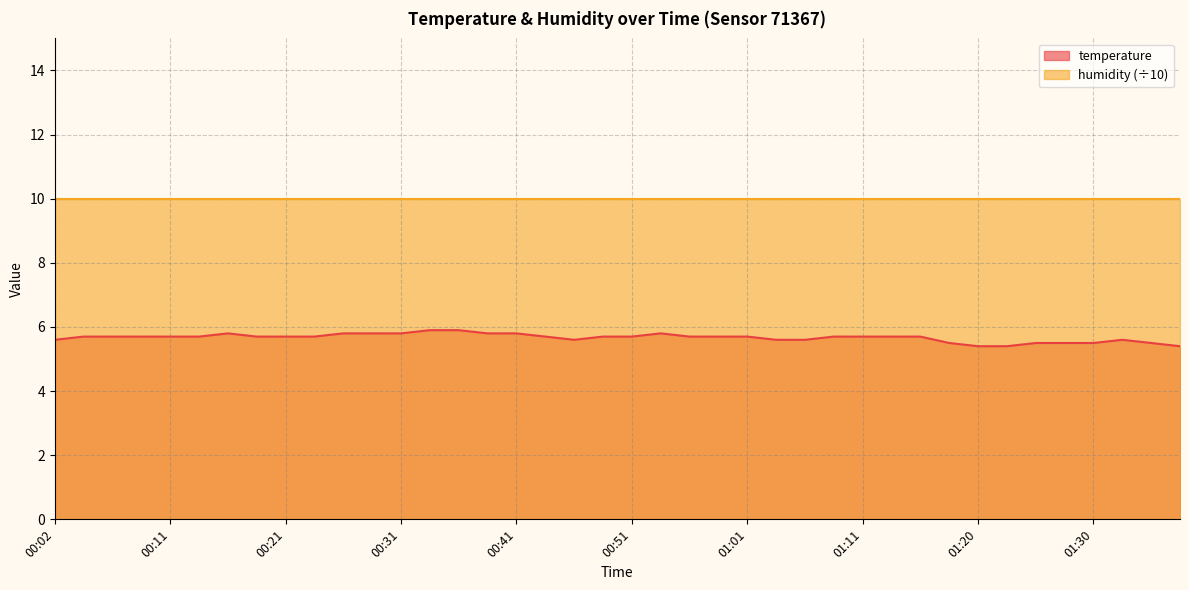

What is the change in value from 00:21 to 01:06?

-0.1